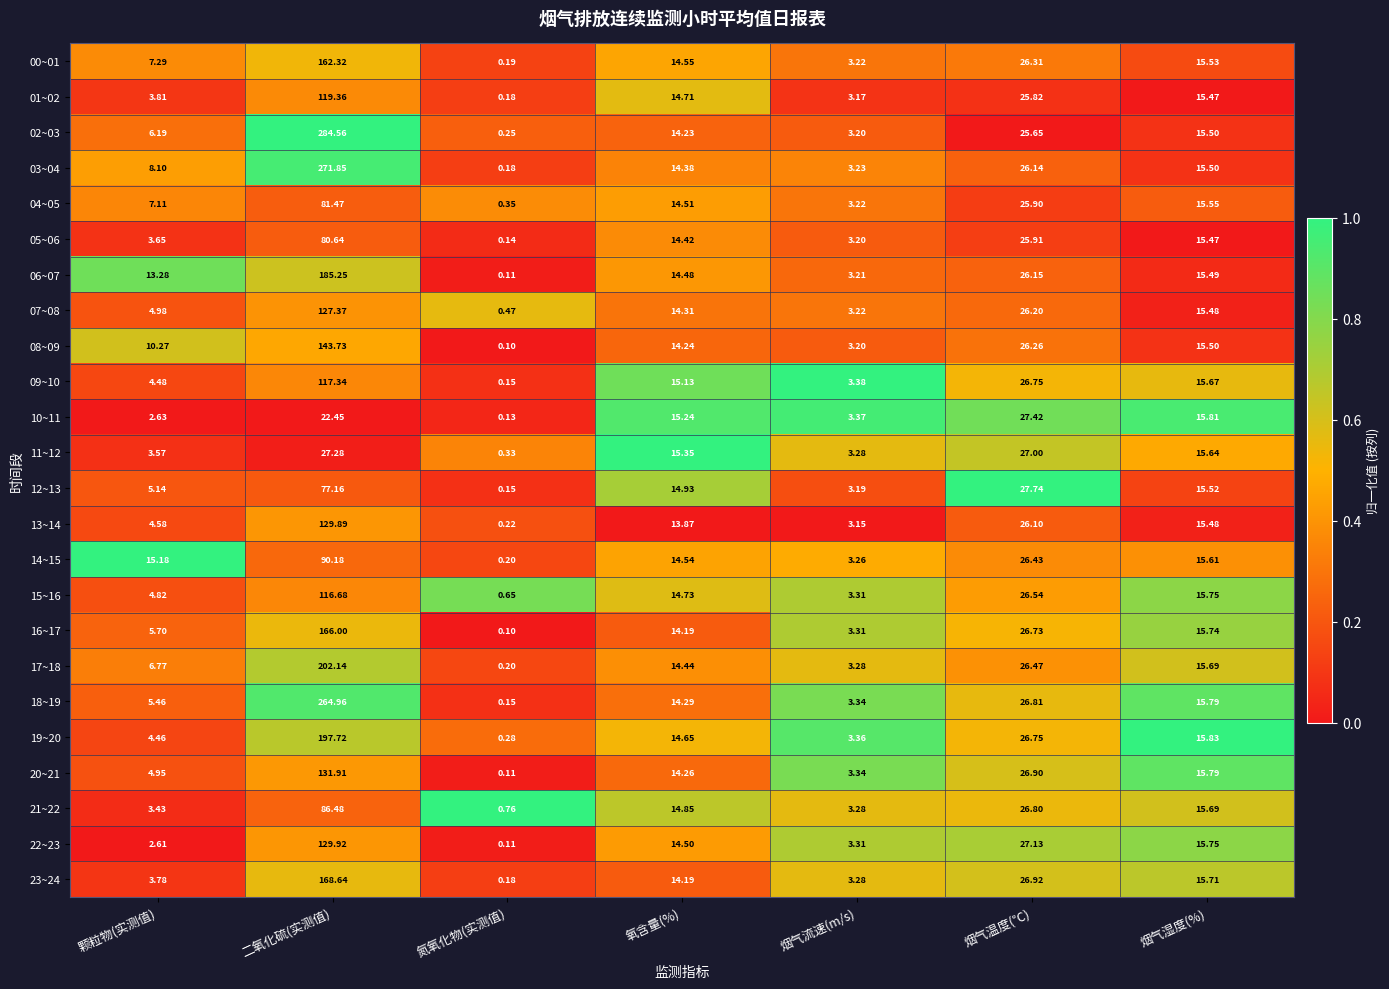

At which label does 23~24 reach its minimum?

氮氧化物(实测值)